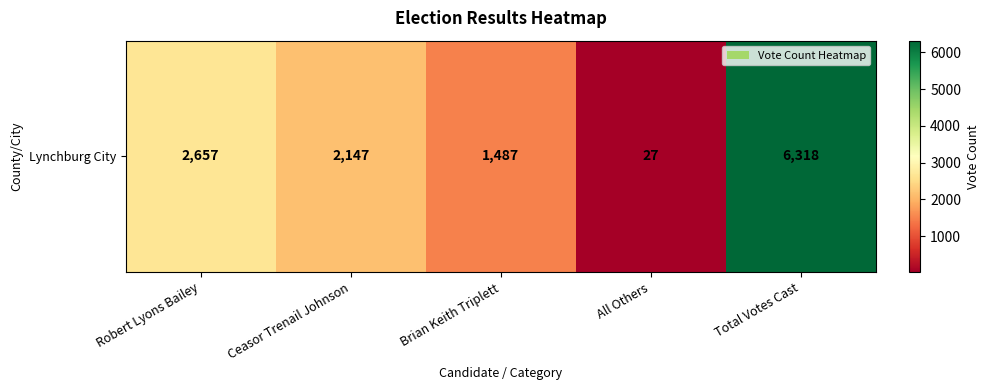

Between Robert Lyons Bailey and Brian Keith Triplett, which is larger?

Robert Lyons Bailey